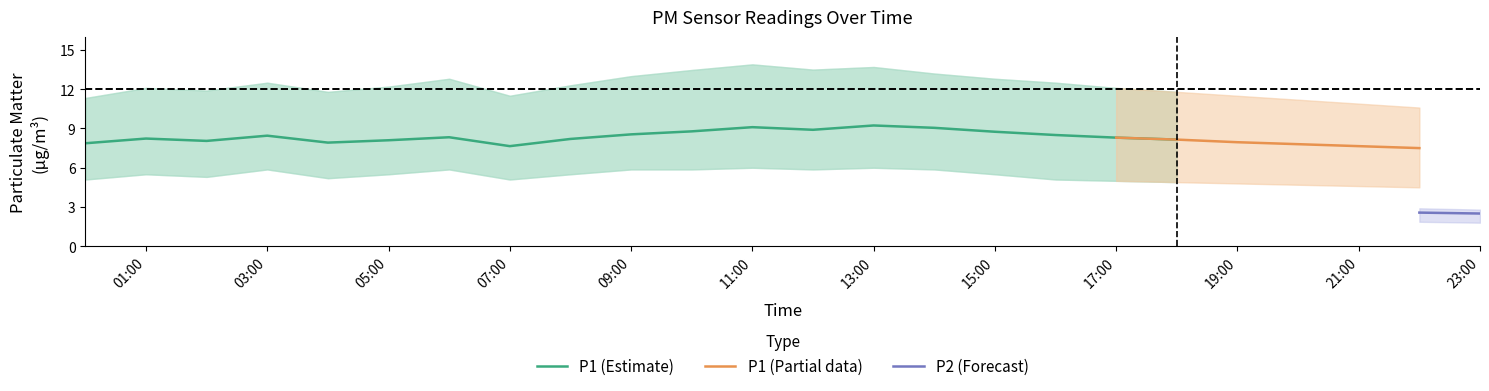

Is it true that P1 (Estimate) equals 8.3 at 17:00?

True